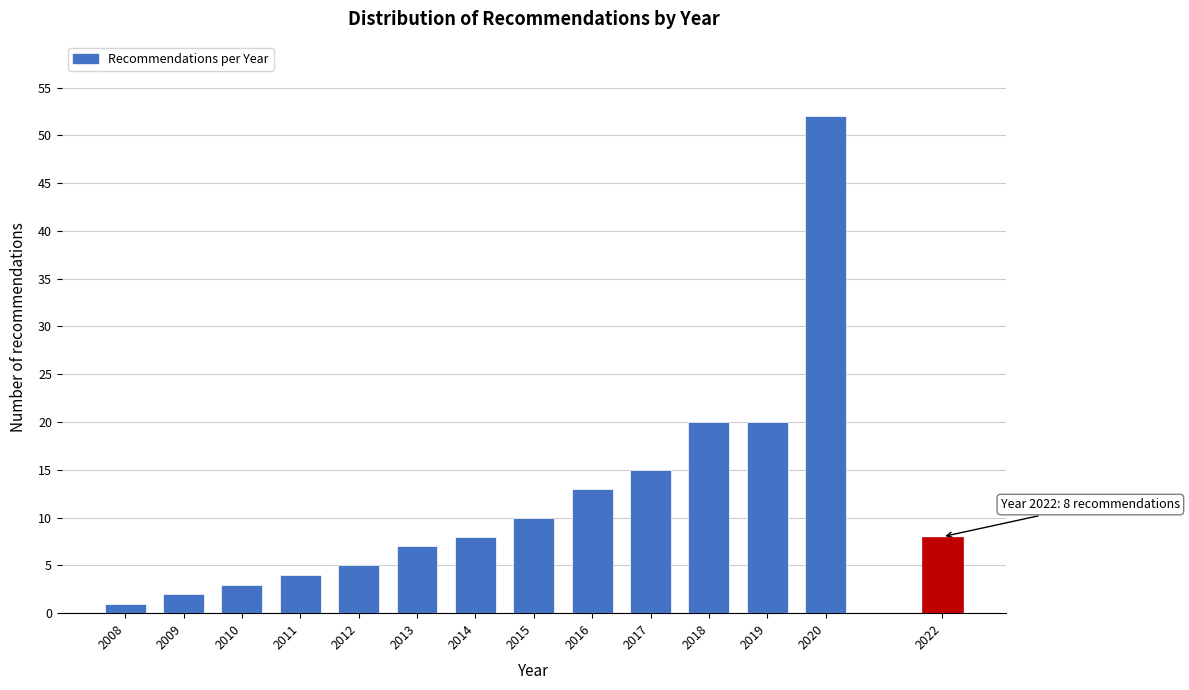

Reading right to left, list all the values displayed in this chart.

8	52	20	20	15	13	10	8	7	5	4	3	2	1